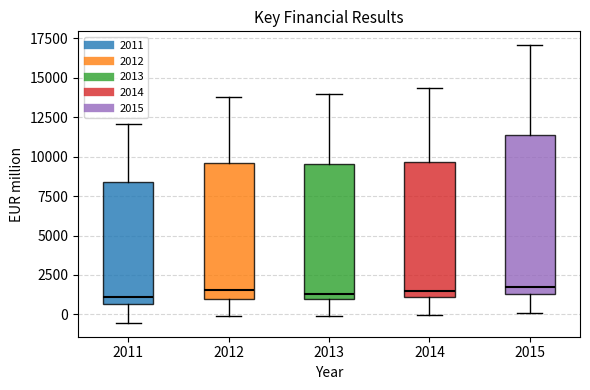

Reading left to right, read every box against the y-axis: the position of its median line, the range the box covers, and the ends of its whiskers. The values are not printed on the chart, so give them approximately, as read against the axis.

2011: median 1000, box 500 to 8500, whiskers -500 to 12000
2012: median 1500, box 1000 to 9500, whiskers 0 to 14000
2013: median 1500, box 1000 to 9500, whiskers 0 to 14000
2014: median 1500, box 1000 to 9500, whiskers 0 to 14500
2015: median 1500 (just above the box's lower edge), box 1500 to 11500, whiskers 0 to 17000